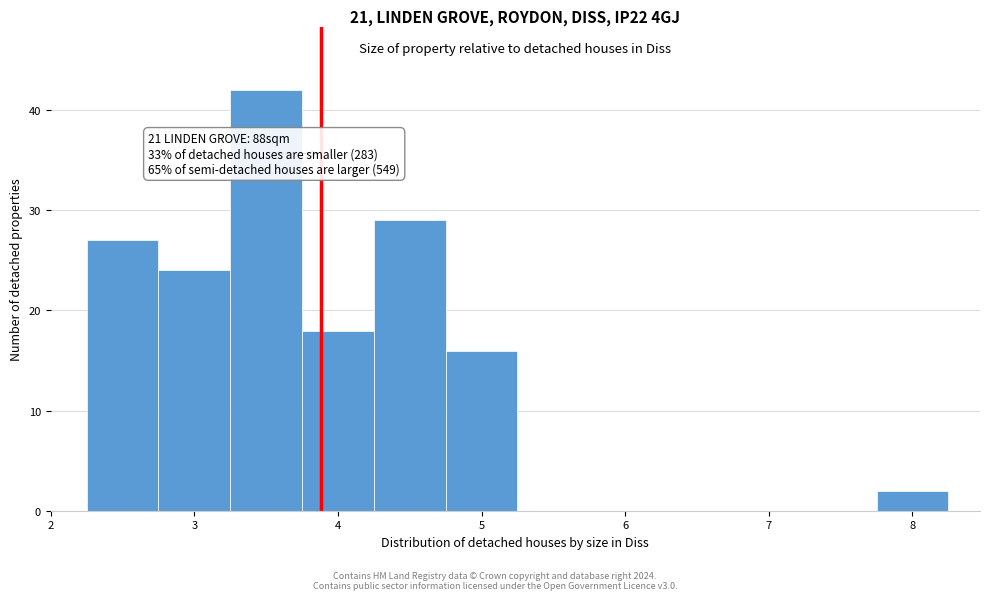

Over which range of the x-axis is the bar tallest?

3.25 to 3.75